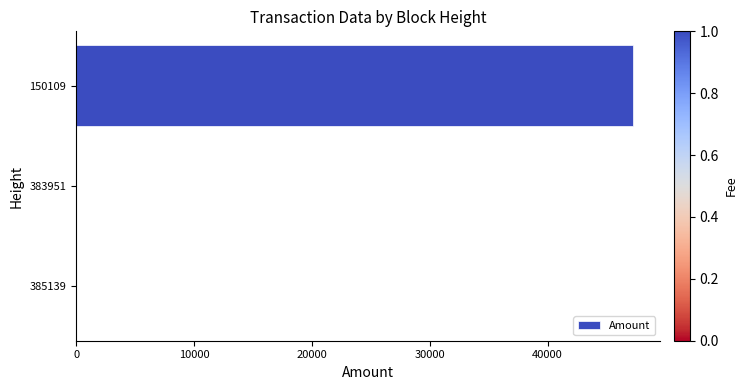

The value at 150109 is 16401. True or false?

False